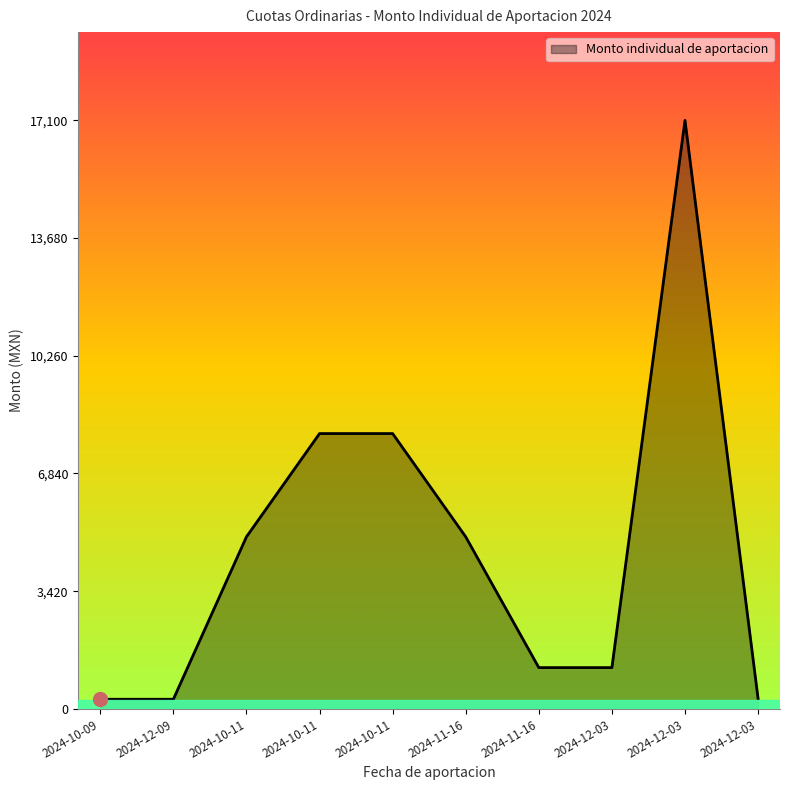

What is the difference between the second highest and second lowest values?

7720